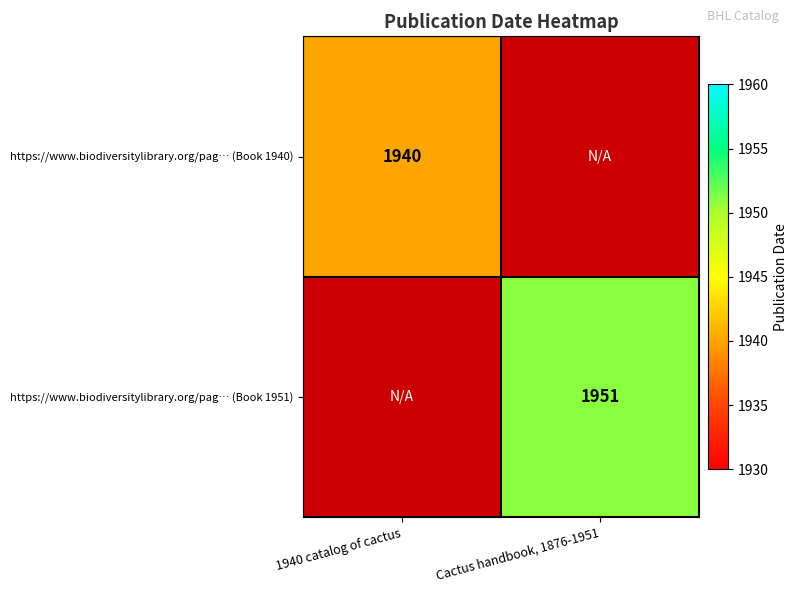

How many categories are shown in the chart?

2